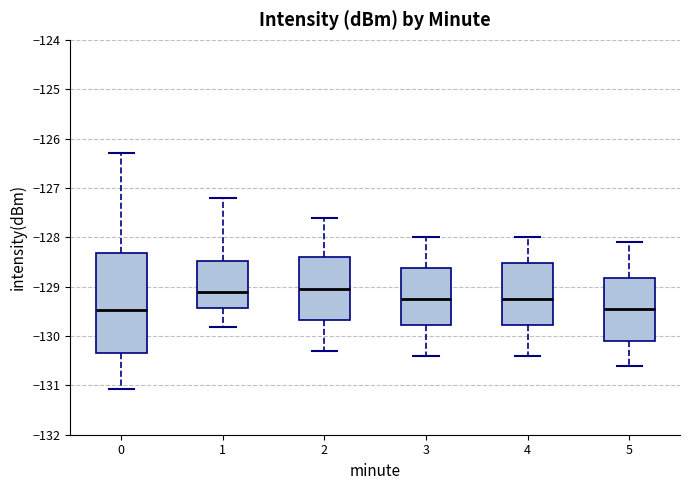

Where does the lower whisker of the box at x = 2 end on the y-axis? The values are not printed on the chart, so give them approximately, as read against the axis.

-130.3